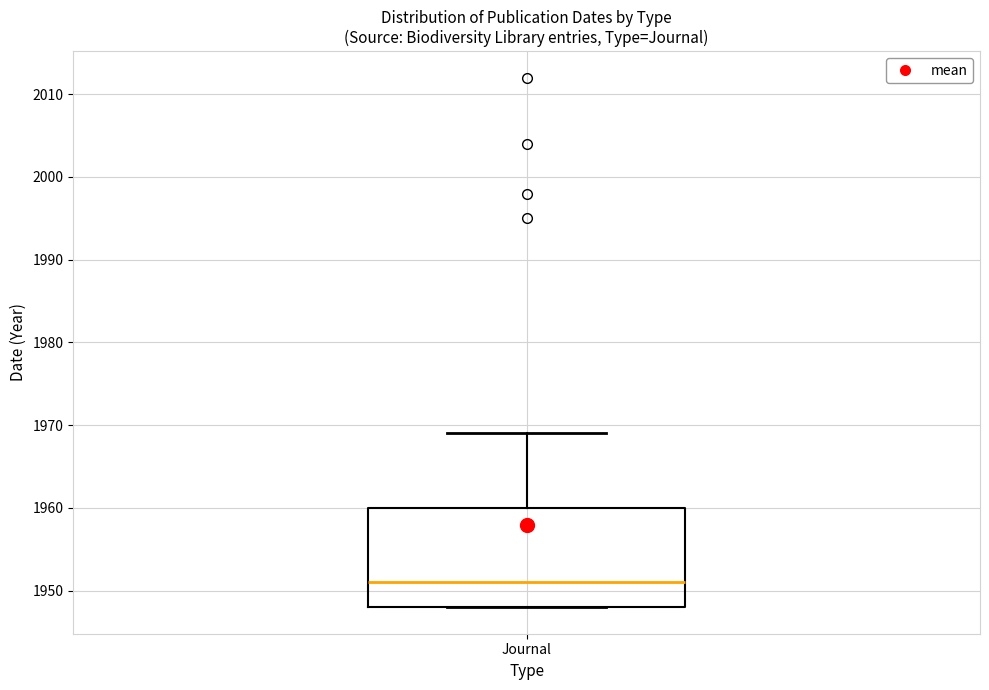

Transcribe this box plot: give where the median line is, the range the box spans, and where the two whiskers end, as read against the y-axis. The values are not printed on the chart, so give them approximately, as read against the axis.

median 1951, box 1948 to 1960, whiskers 1948 to 1969